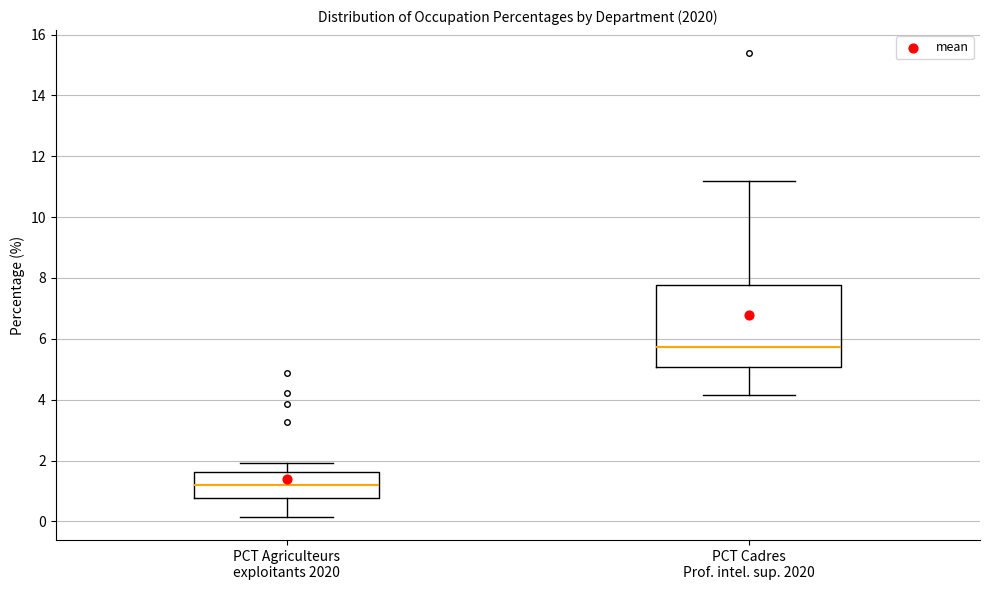

Reading left to right, read every box against the y-axis: the position of its median line, the range the box covers, and the ends of its whiskers. The values are not printed on the chart, so give them approximately, as read against the axis.

PCT Agriculteurs exploitants 2020: median 1.2, box 0.8 to 1.6, whiskers 0.2 to 2.0
PCT Cadres Prof. intel. sup. 2020: median 5.8, box 5.0 to 7.8, whiskers 4.2 to 11.2